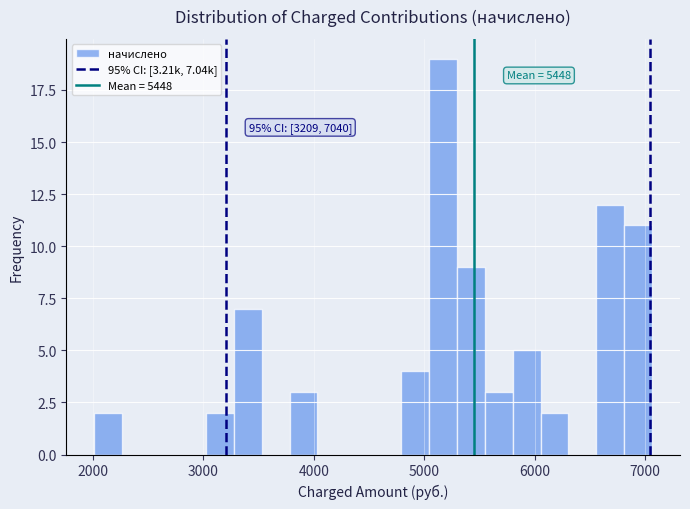

Read against the x-axis, roughly where is the centre of the tallest bar?

5200